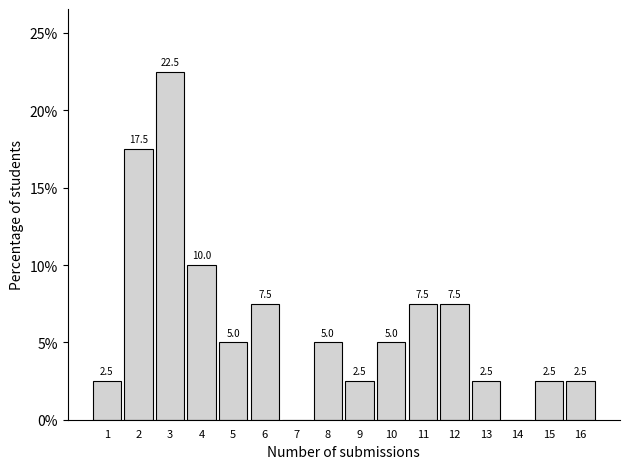

Reading left to right, extract all data points from this chart.

1=2.5	2=17.5	3=22.5	4=10.0	5=5.0	6=7.5	7=0.0	8=5.0	9=2.5	10=5.0	11=7.5	12=7.5	13=2.5	14=0.0	15=2.5	16=2.5